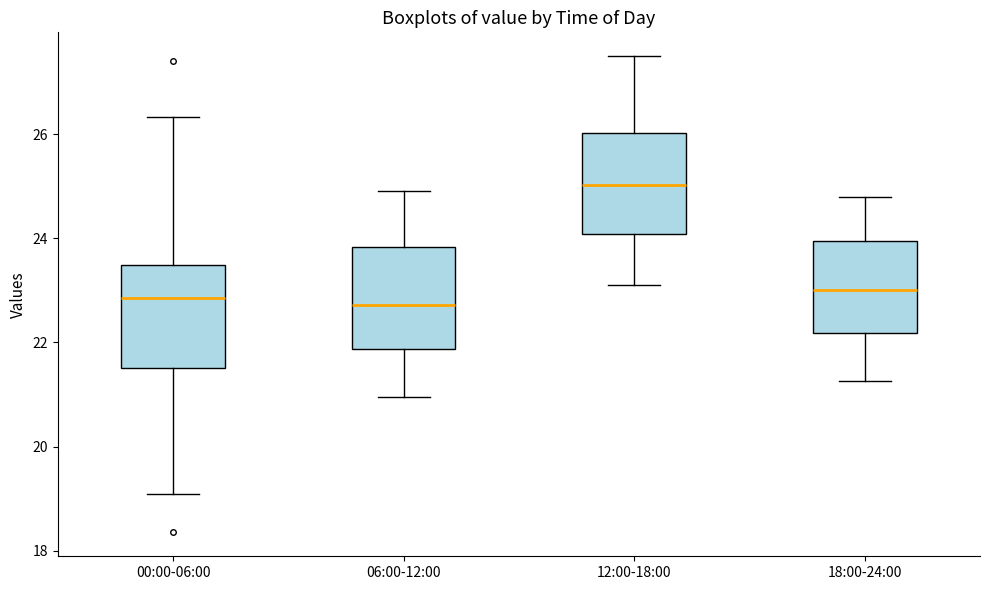

Reading left to right, read every box against the y-axis: the position of its median line, the range the box covers, and the ends of its whiskers. The values are not printed on the chart, so give them approximately, as read against the axis.

00:00-06:00: median 22.8, box 21.6 to 23.4, whiskers 19.0 to 26.4
06:00-12:00: median 22.8, box 21.8 to 23.8, whiskers 21.0 to 25.0
12:00-18:00: median 25.0, box 24.0 to 26.0, whiskers 23.2 to 27.6
18:00-24:00: median 23.0, box 22.2 to 24.0, whiskers 21.2 to 24.8